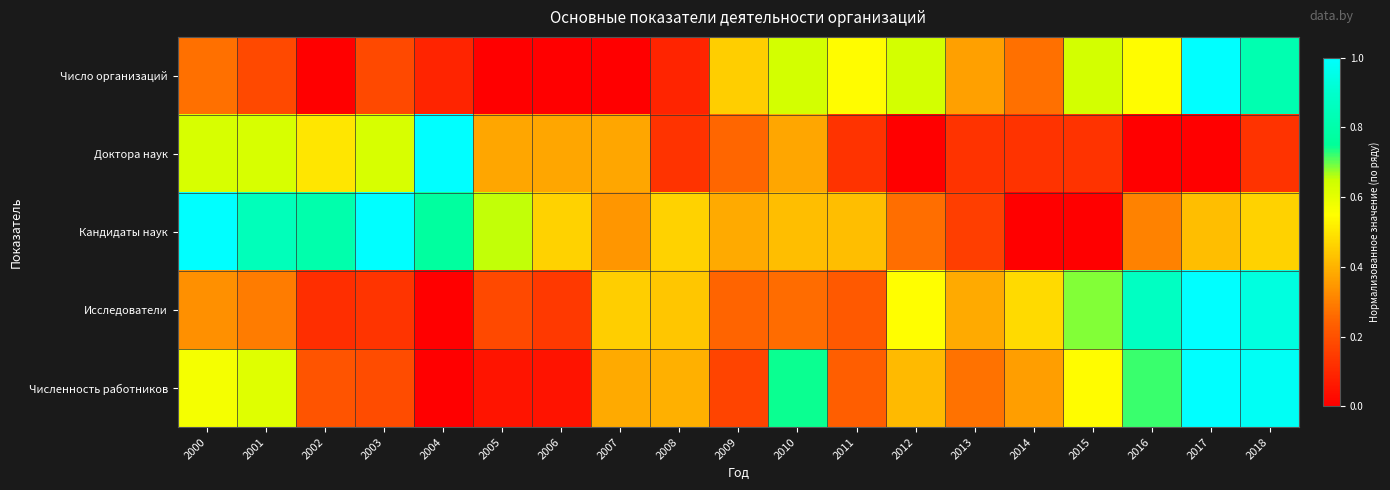

At how many categories does at least one series exceed 0?

19